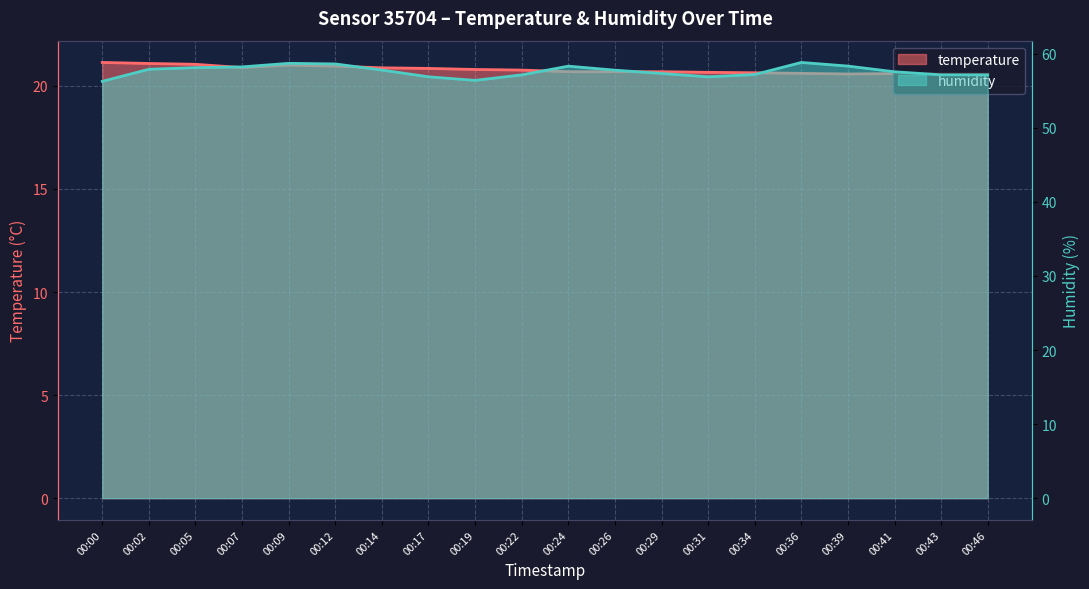

Reading left to right, transcribe all the data shown in this chart.

temperature: 00:00=21.1	00:02=21.1	00:05=21.1	00:07=20.9	00:09=21.0	00:12=21.0	00:14=20.9	00:17=20.9	00:19=20.8	00:22=20.8	00:24=20.7	00:26=20.7	00:29=20.7	00:31=20.7	00:34=20.6	00:36=20.6	00:39=20.6	00:41=20.6	00:43=20.6	00:46=20.6
humidity: 00:00=56.3	00:02=57.9	00:05=58.1	00:07=58.2	00:09=58.7	00:12=58.6	00:14=57.8	00:17=56.9	00:19=56.4	00:22=57.1	00:24=58.3	00:26=57.8	00:29=57.3	00:31=56.9	00:34=57.2	00:36=58.8	00:39=58.3	00:41=57.6	00:43=57.2	00:46=57.2